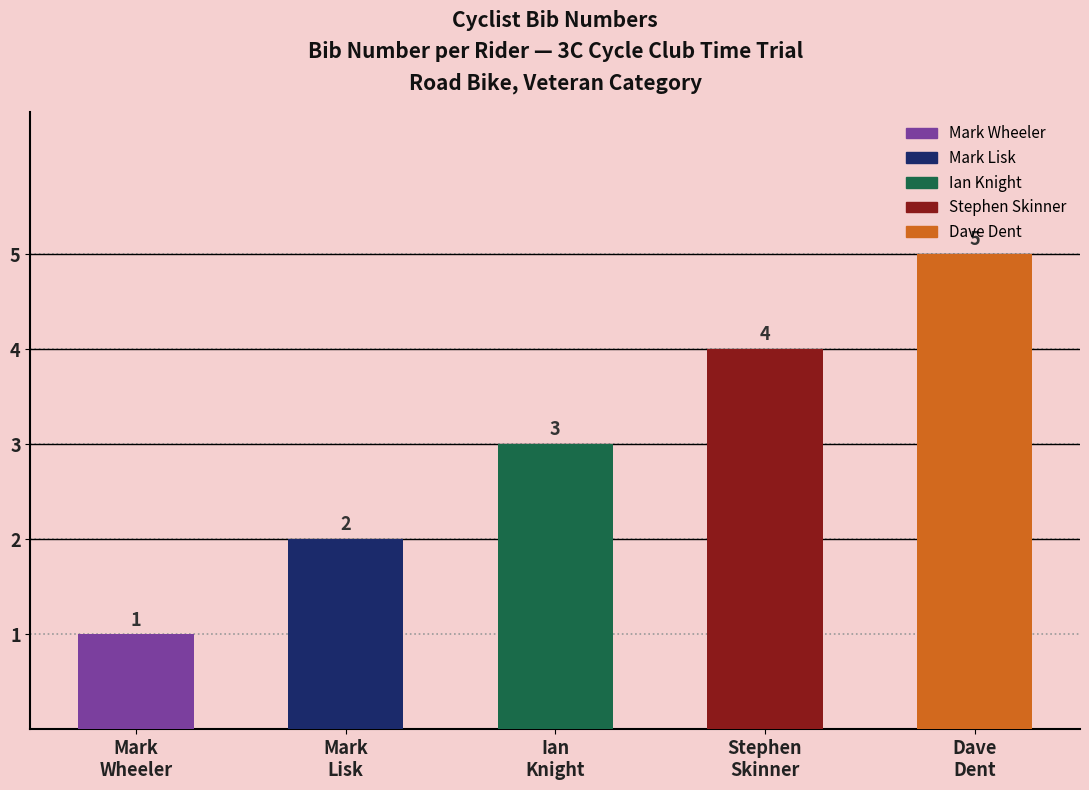

Are the bars grouped side by side (vs. stacked)?

No